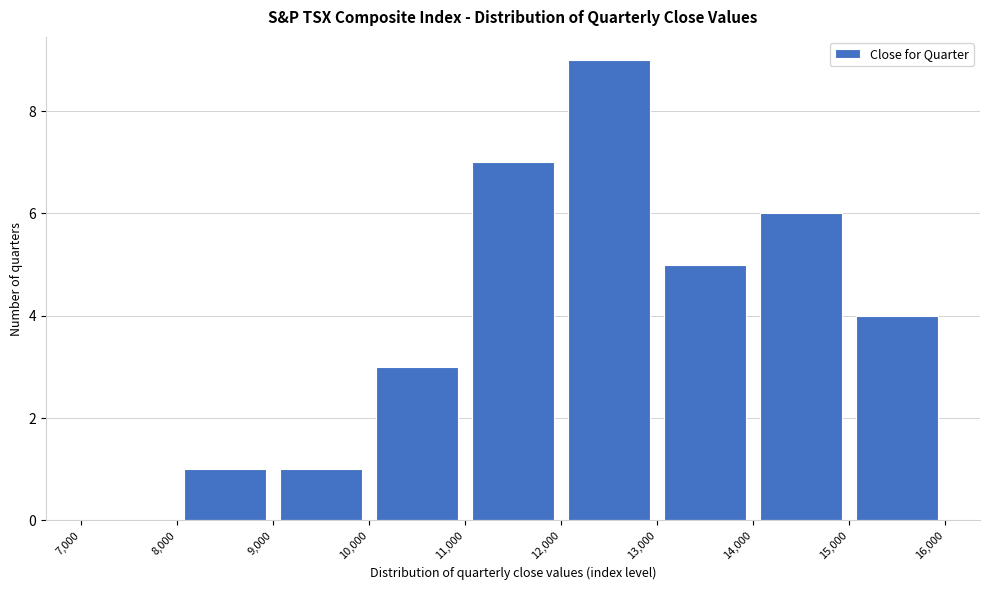

Reading left to right, transcribe this chart: for each bar, give the range it covers on the x-axis and its height. The values are not printed on the chart, so give them approximately, as read against the axis.

7,000 to 8,000: 0
8,000 to 9,000: 1
9,000 to 10,000: 1
10,000 to 11,000: 3
11,000 to 12,000: 7
12,000 to 13,000: 9
13,000 to 14,000: 5
14,000 to 15,000: 6
15,000 to 16,000: 4